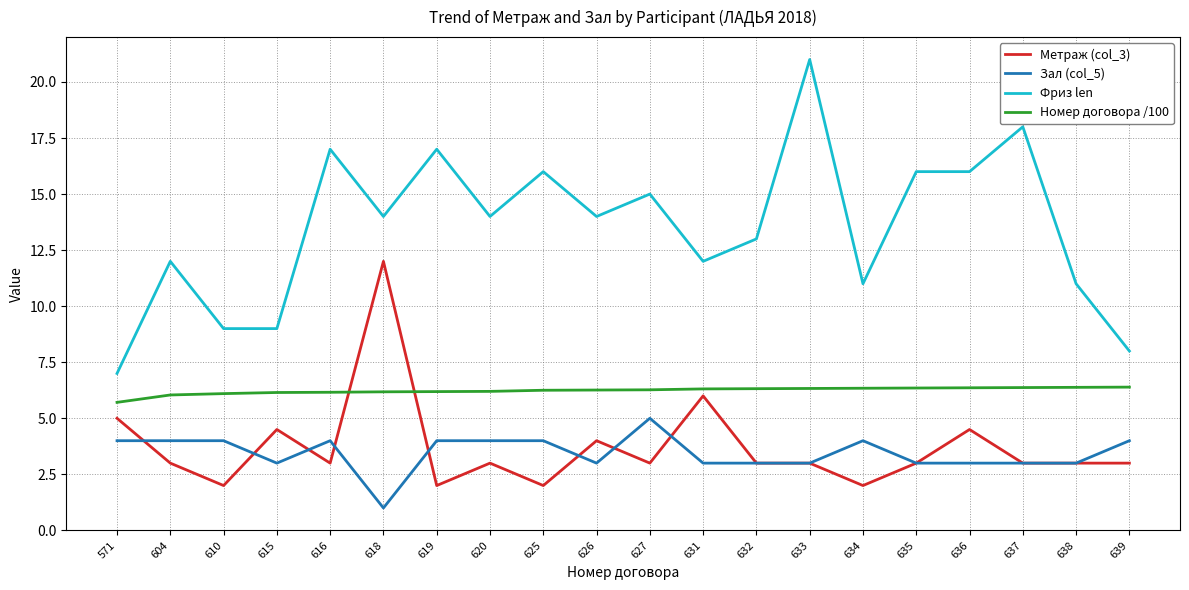

The value of Зал (col_5) at 571 is 4.0. True or false?

True